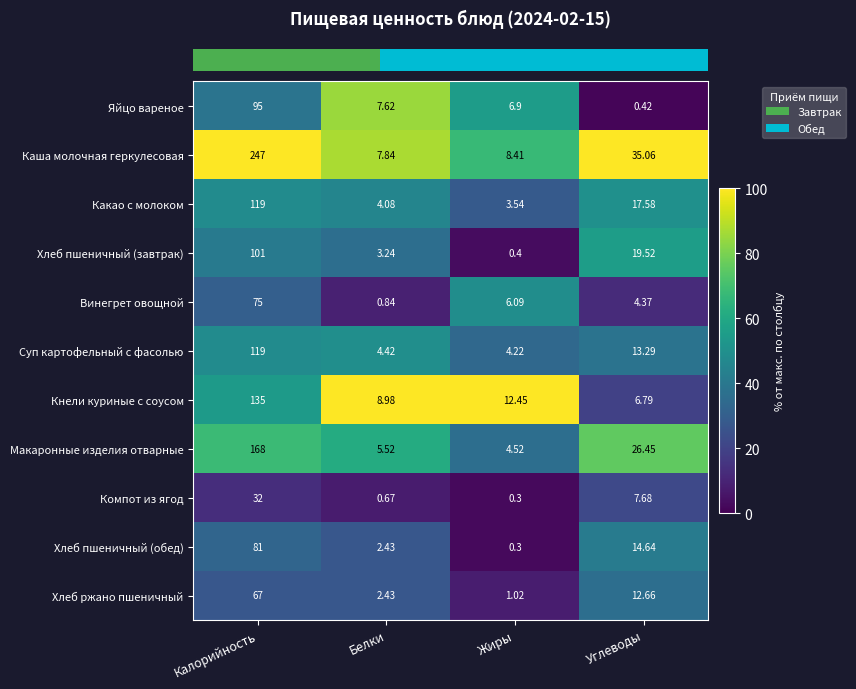

Rank the series at Углеводы from highest to lowest value.

Каша молочная геркулесовая, Макаронные изделия отварные, Хлеб пшеничный (завтрак), Какао с молоком, Хлеб пшеничный (обед), Суп картофельный с фасолью, Хлеб ржано пшеничный, Компот из ягод, Кнели куриные с соусом, Винегрет овощной, Яйцо вареное